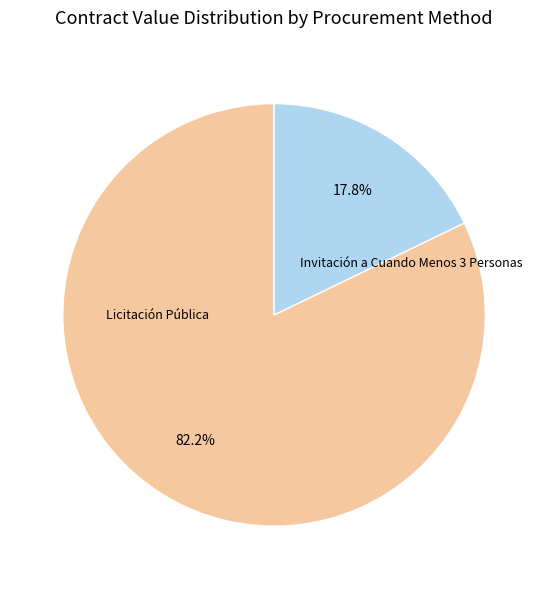

What percentage is the Licitación Pública slice, to the nearest percent?

82%